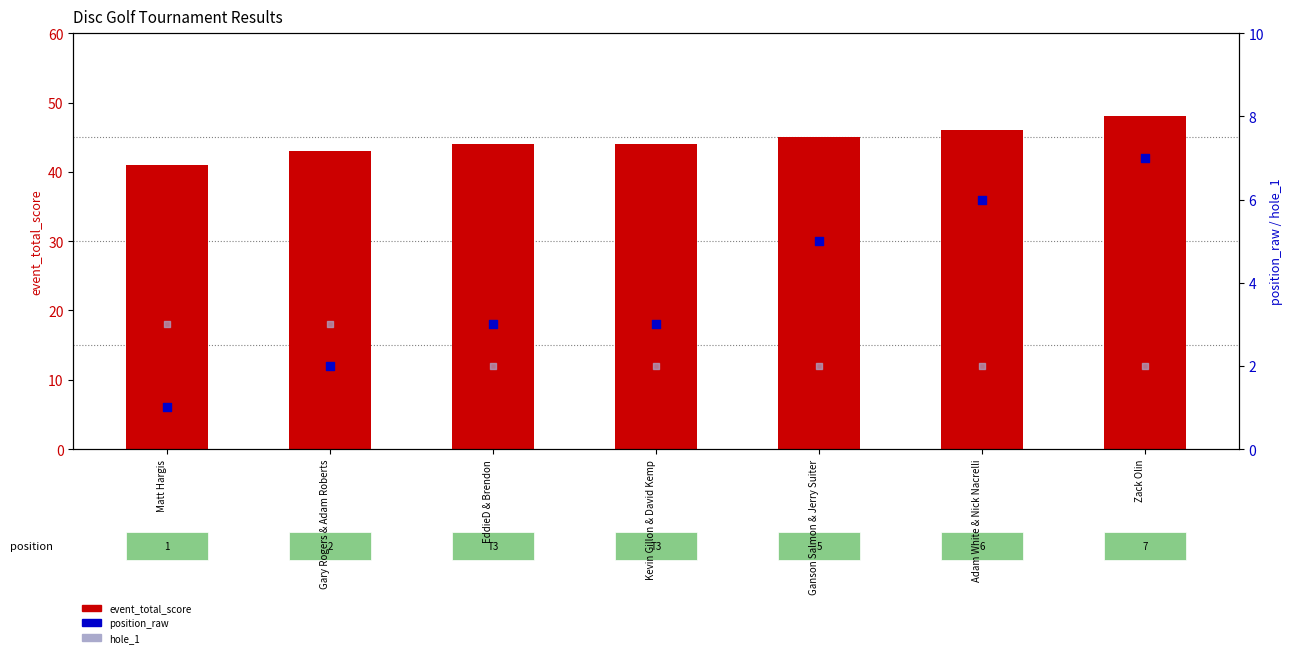

Which series contains the lowest Y value?

position_raw